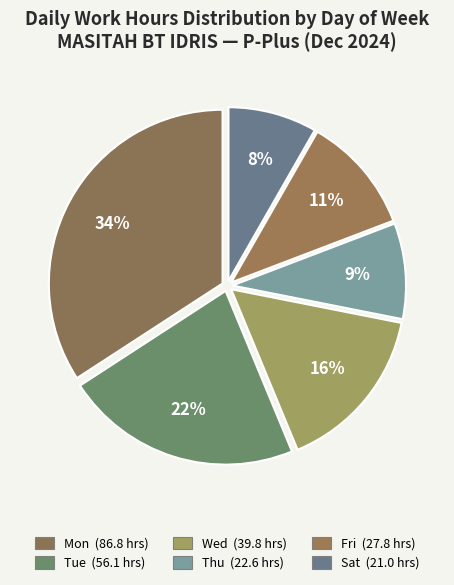

Count the number of slices in the pie.

6